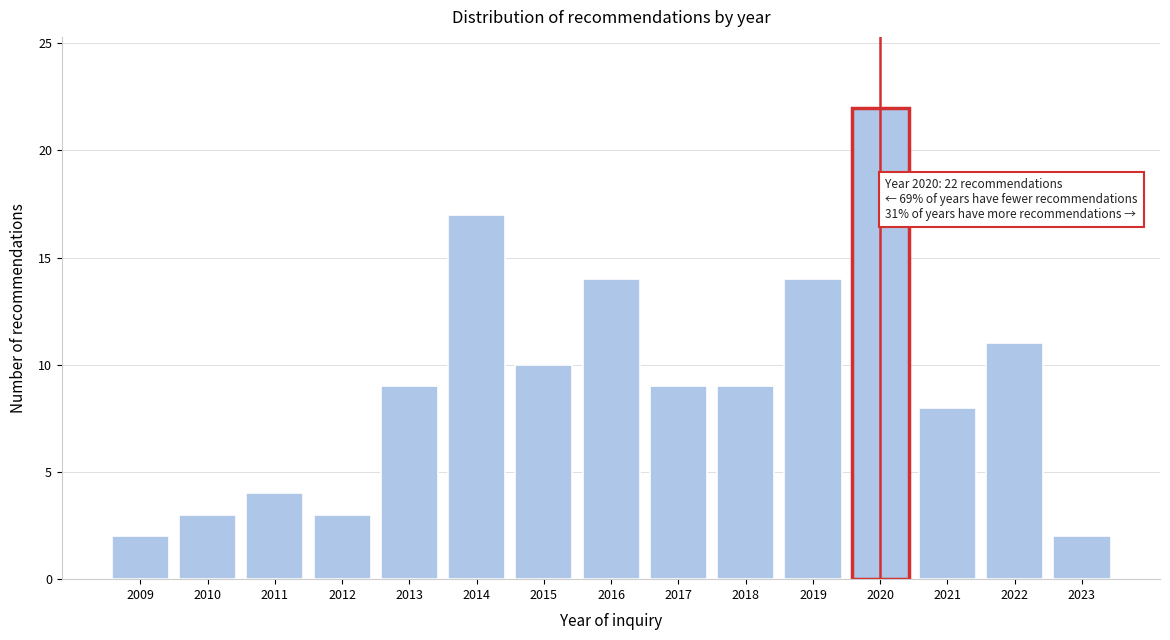

Reading left to right, what are all the values shown in this chart?

2009=2	2010=3	2011=4	2012=3	2013=9	2014=17	2015=10	2016=14	2017=9	2018=9	2019=14	2020=22	2021=8	2022=11	2023=2